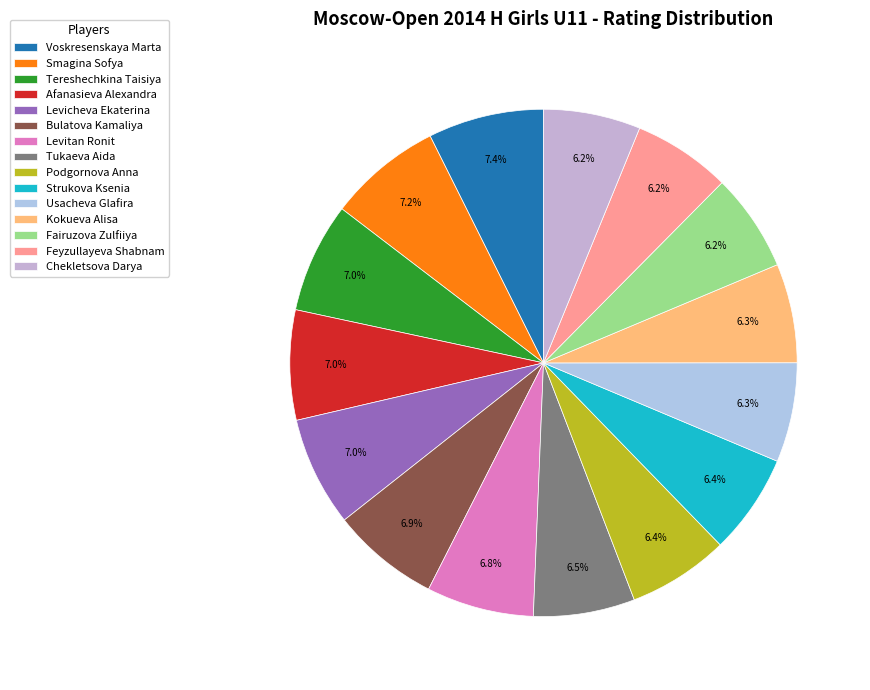

How many segments does this pie chart have?

15